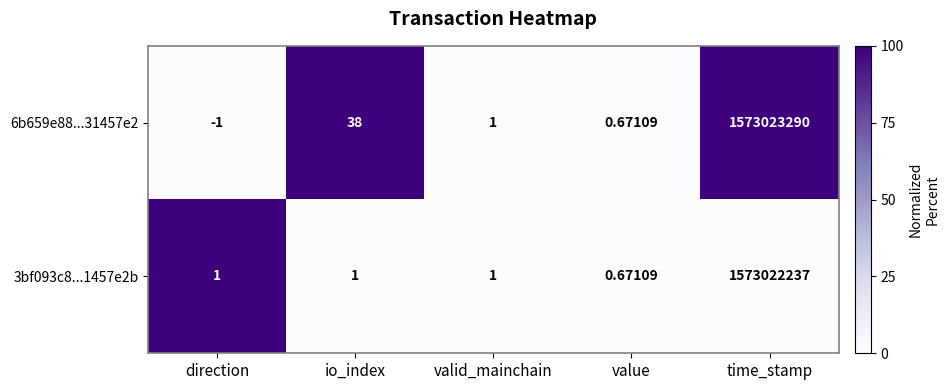

At which label does 3bf093c8...1457e2b reach its peak?

time_stamp